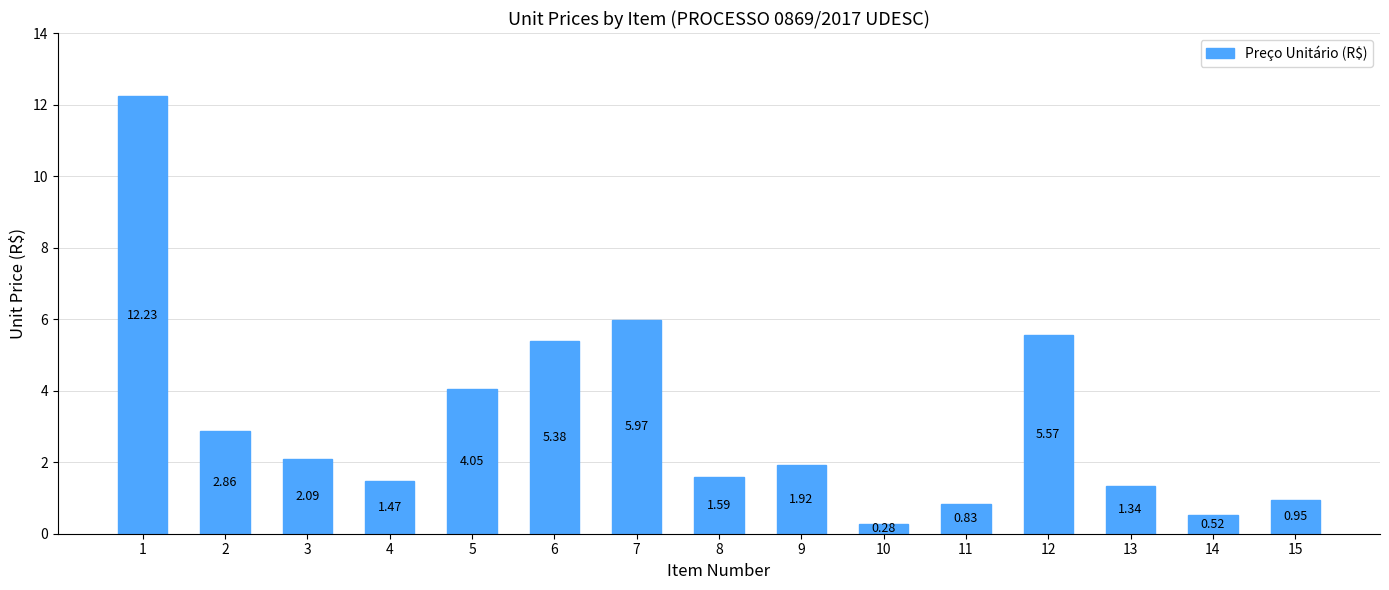

Which has a higher value, 5 or 13?

5